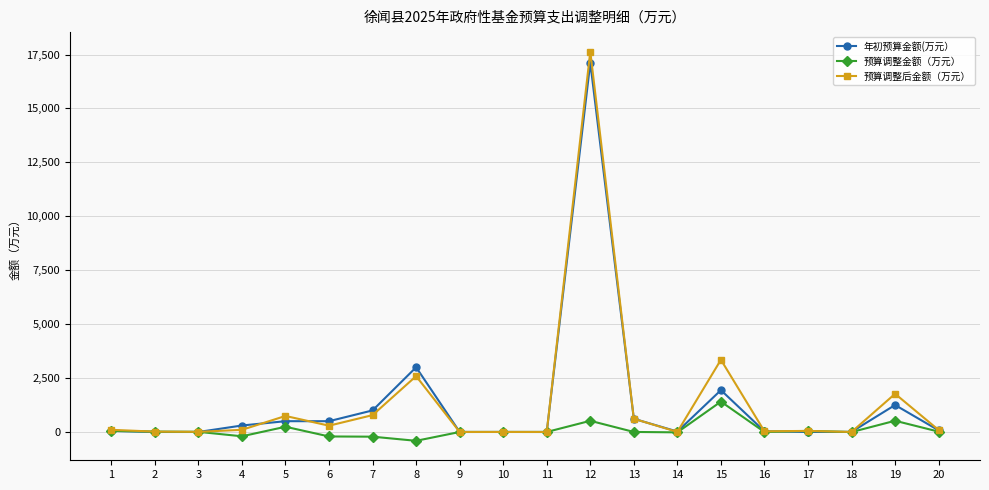

Which series changed the most between 9 and 12?

预算调整后金额（万元）